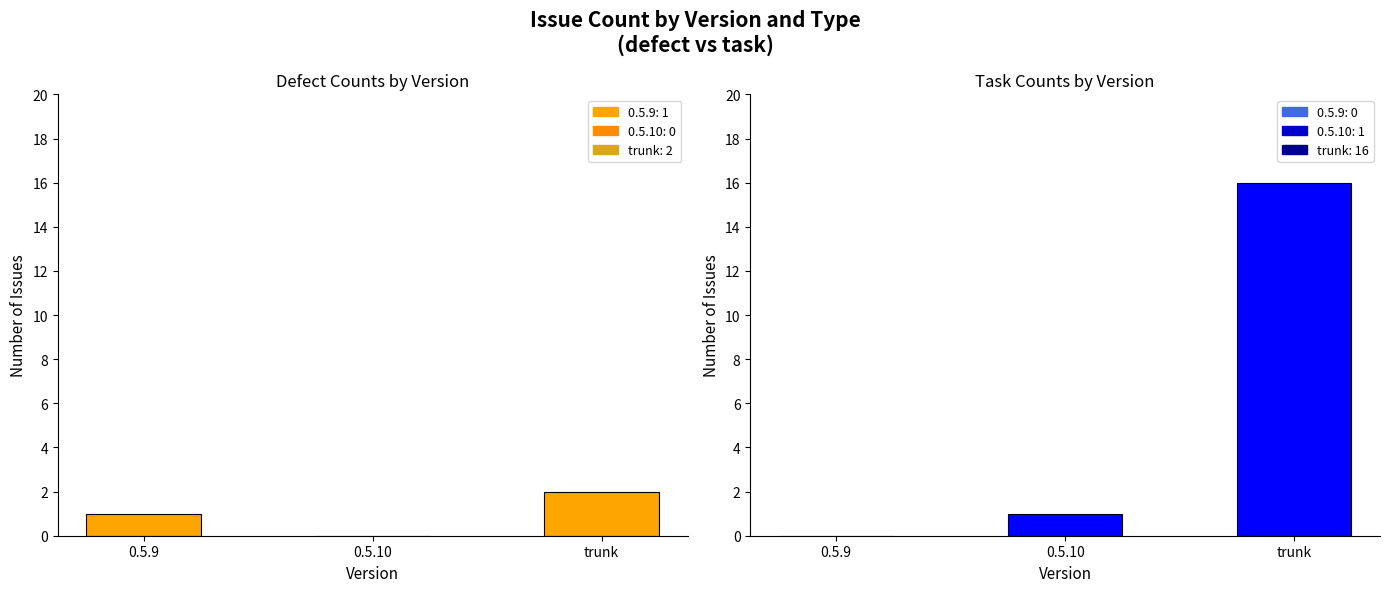

How many bars are there in total?

6